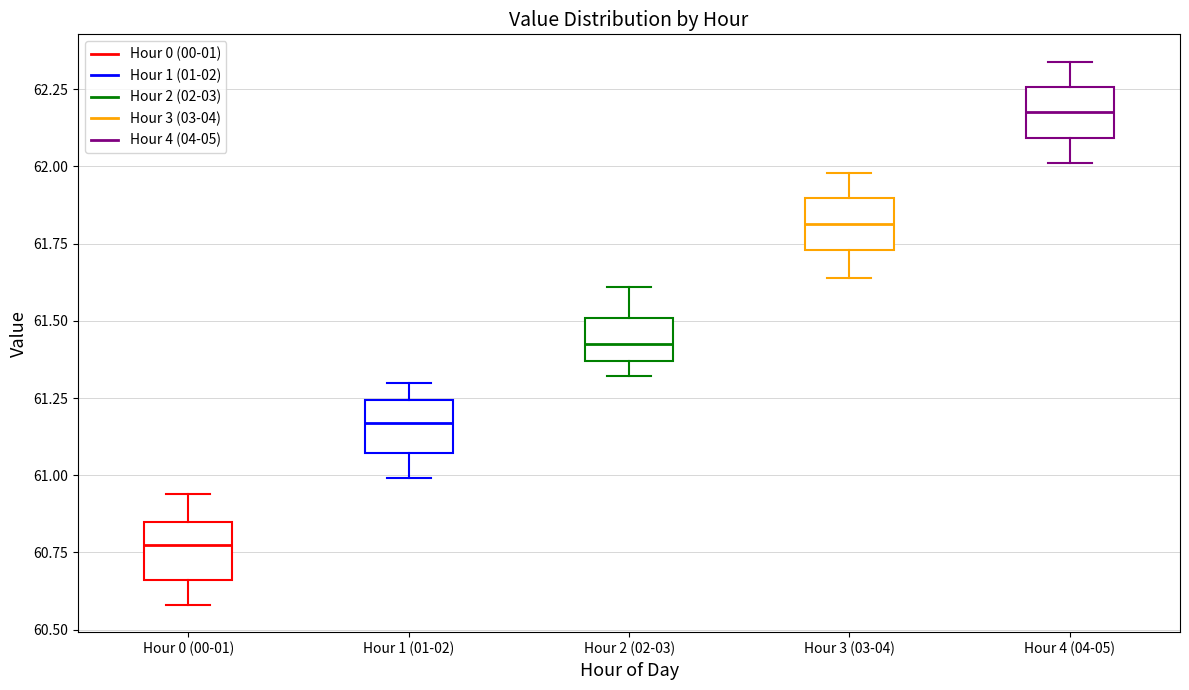

Where is the lower edge of the box for Hour 3 (03-04) on the y-axis? The values are not printed on the chart, so give them approximately, as read against the axis.

61.75